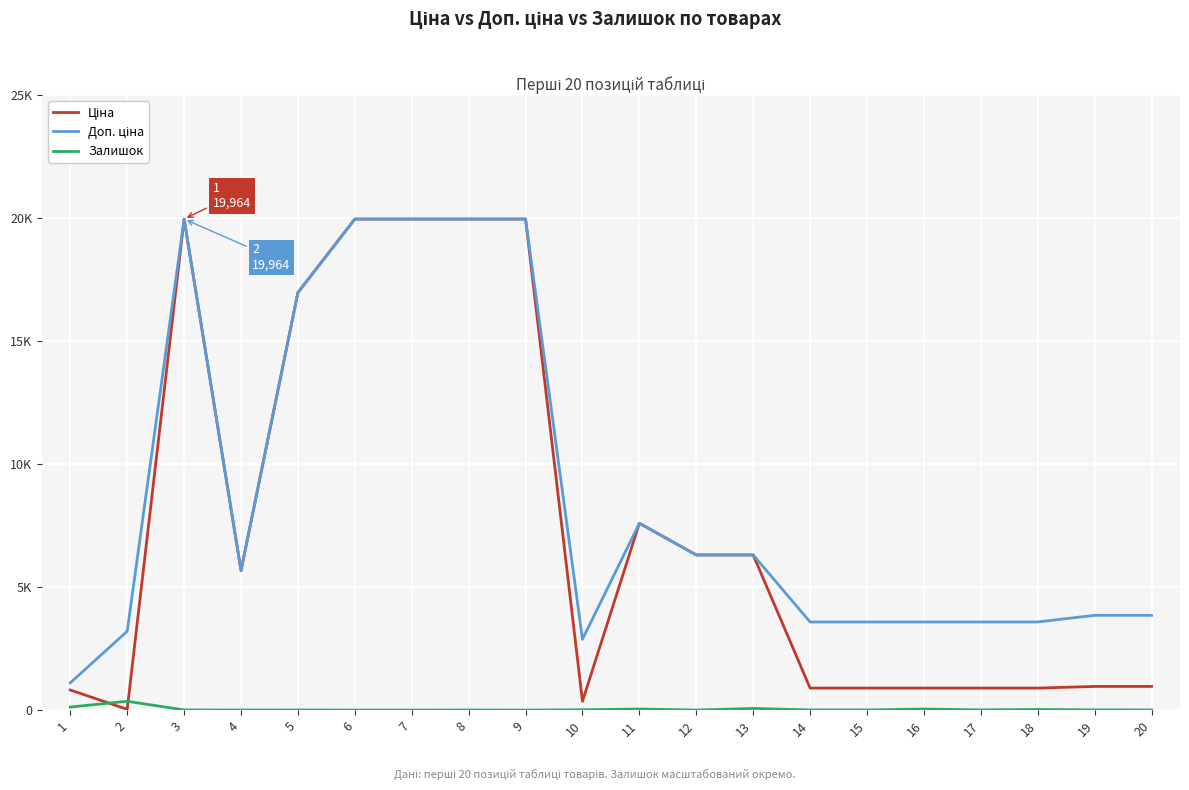

Rank the series by their maximum value, from lowest to highest.

Залишок, Ціна, Доп. ціна